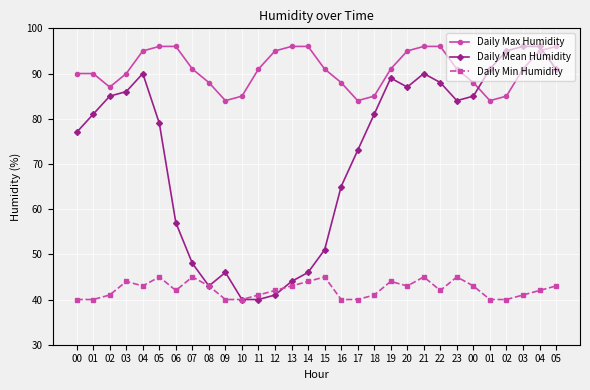

True or false: Daily Min Humidity and Daily Max Humidity cross at least once.

False